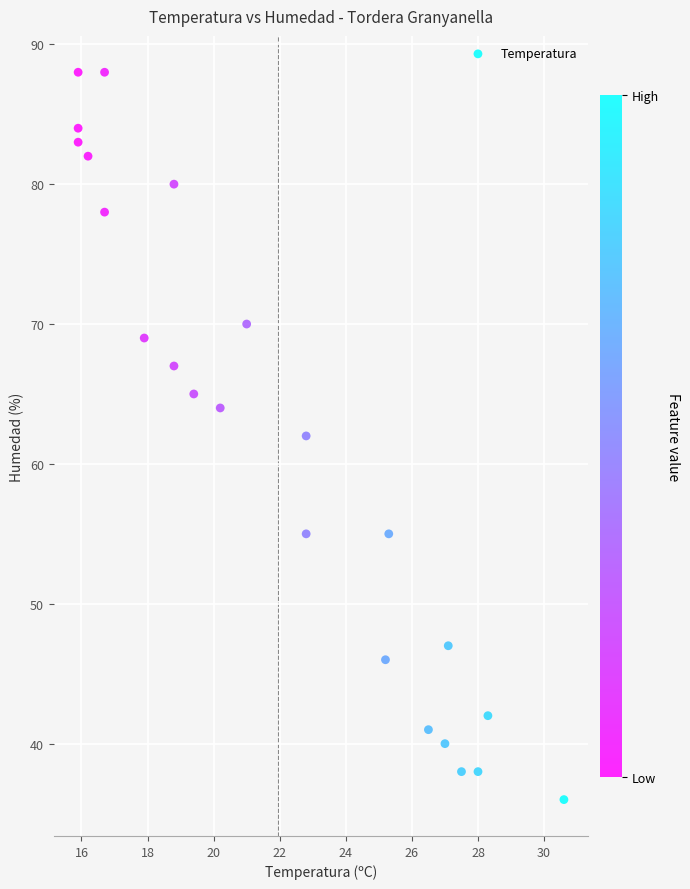

What is the range of Y values (max minus min)?

52